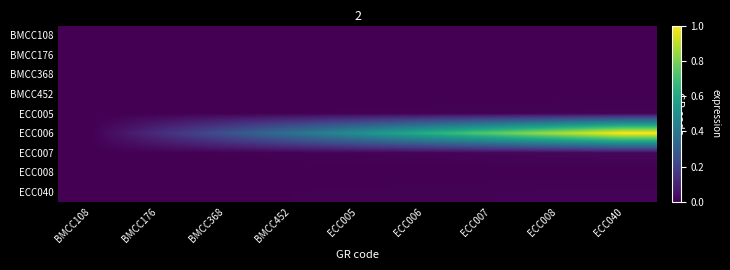

At how many categories does at least one series exceed 0?

8